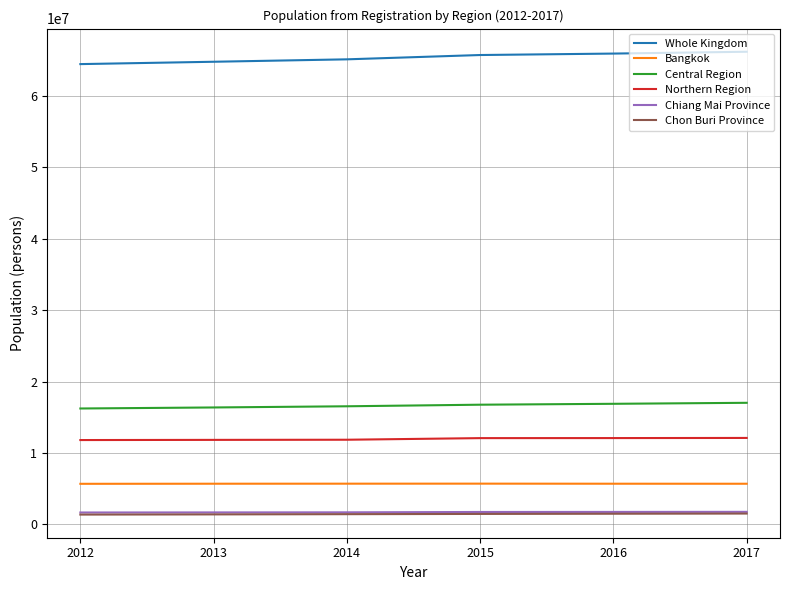

True or false: Whole Kingdom and Central Region cross at least once.

False